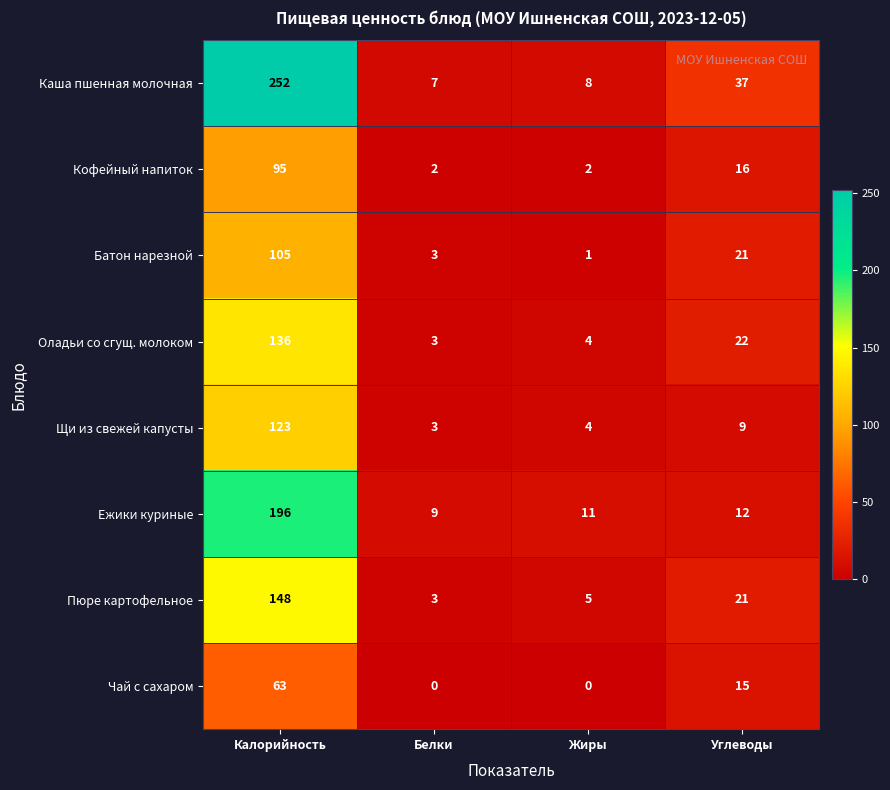

What is the sum of the Пюре картофельное values at Белки and Калорийность?

151